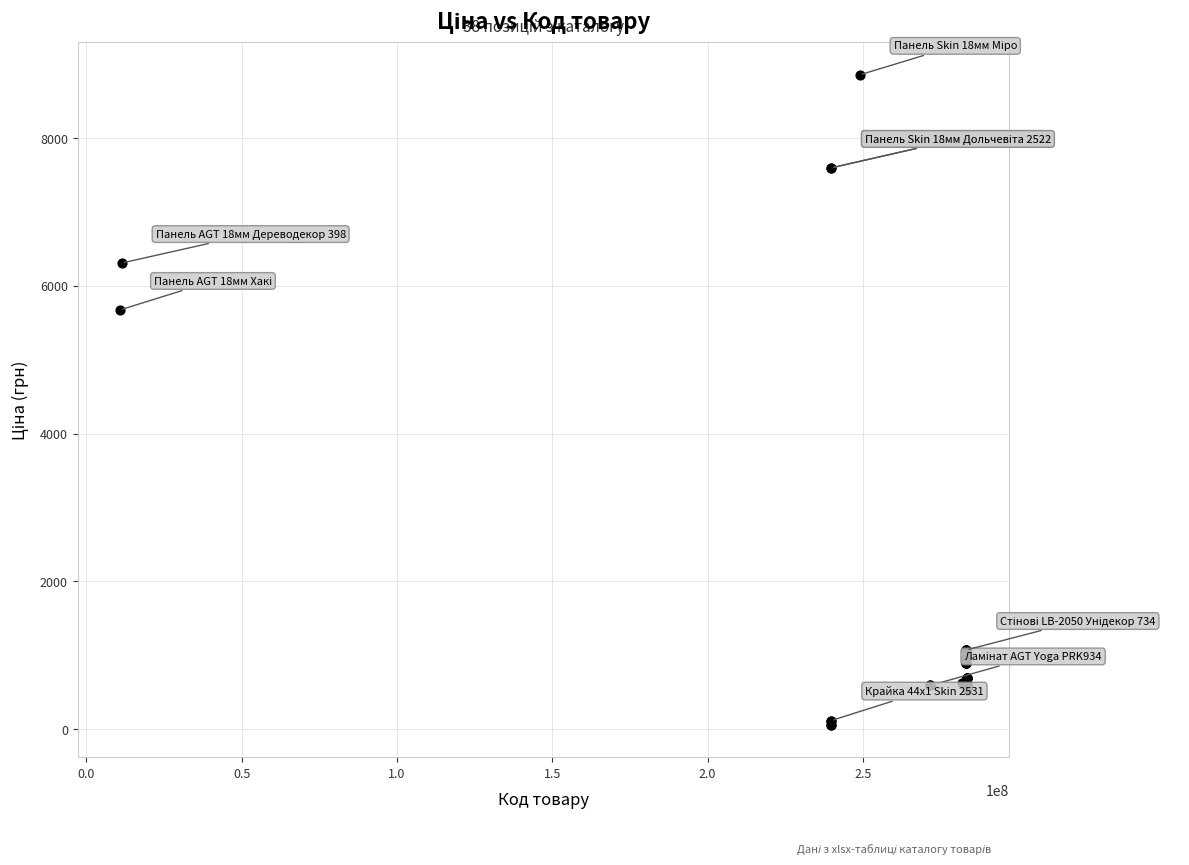

What Y value in the scatter plot is closest to 4456?

5673.8